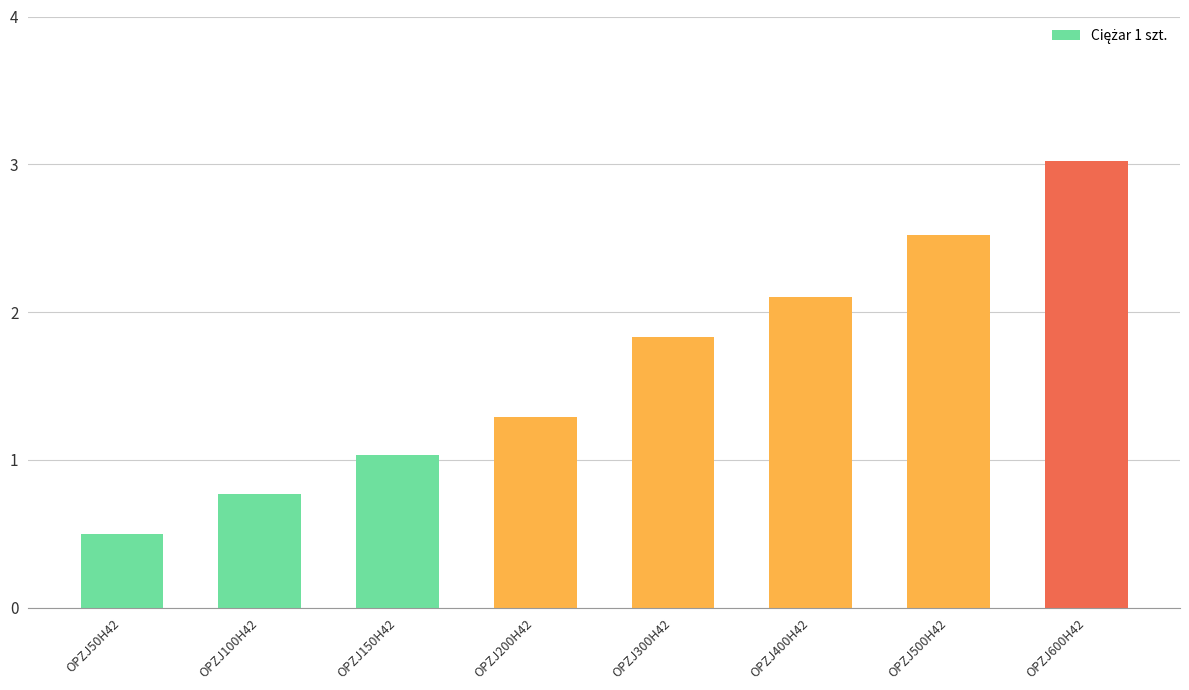

Does the chart contain stacked bars?

No